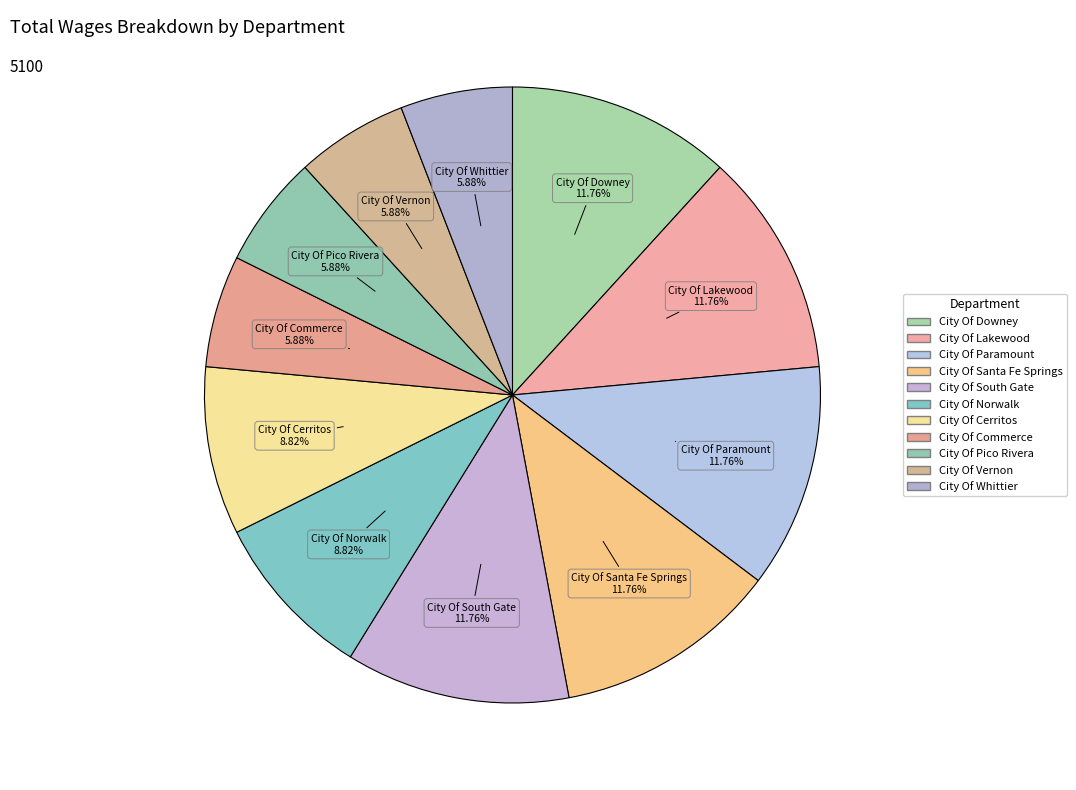

To the nearest percent, what is the difference between the largest and smallest slice percentages?

6%